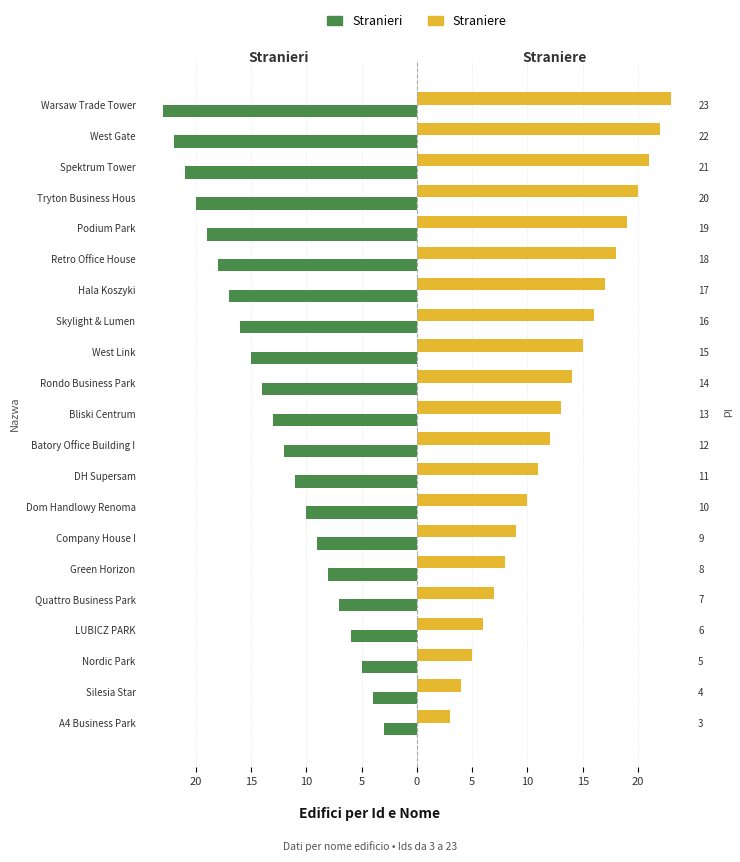

Rank the series by their maximum value, from lowest to highest.

Stranieri, Straniere